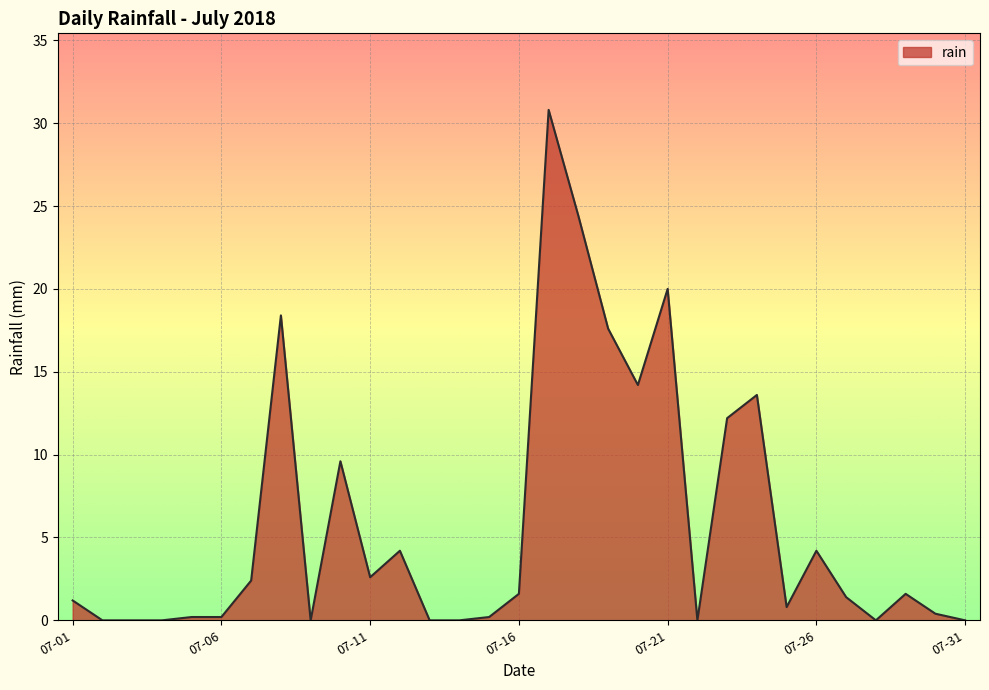

What is the difference between the maximum and minimum values?

30.8